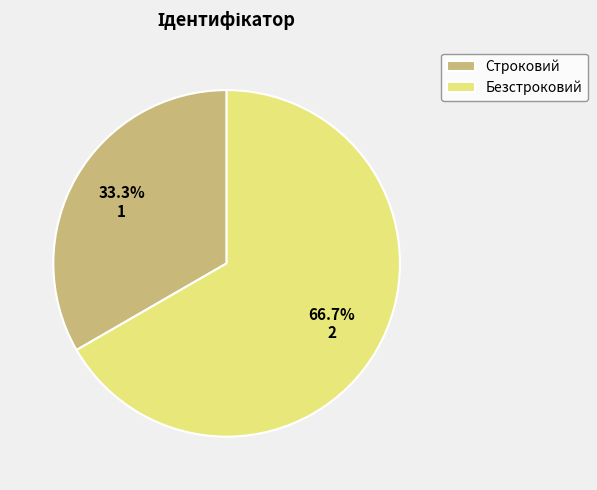

How many segments does this pie chart have?

2